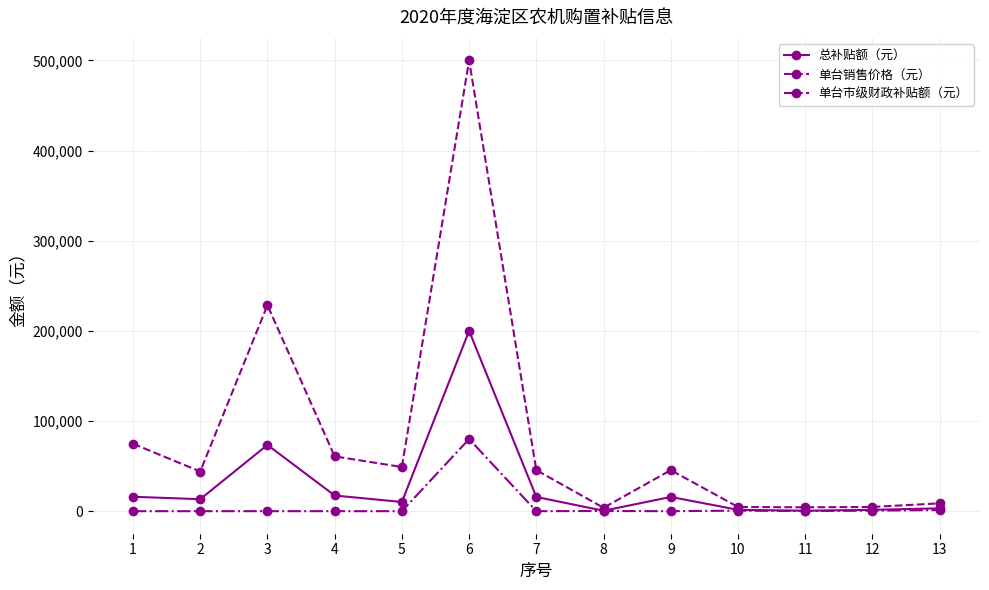

Which series has the widest spread of values?

单台销售价格（元）